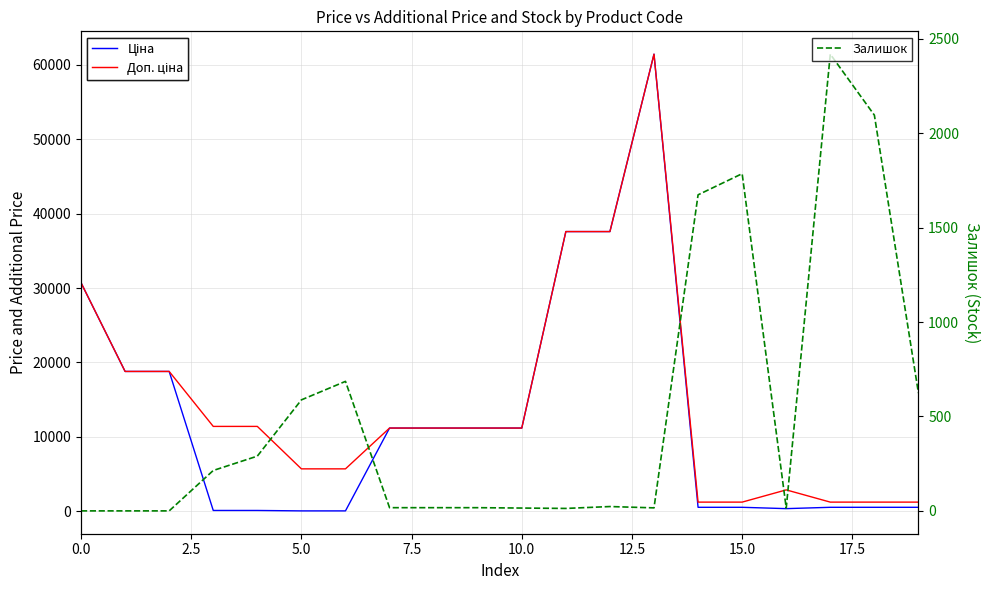

How many times do Доп. ціна and Залишок cross each other?

4